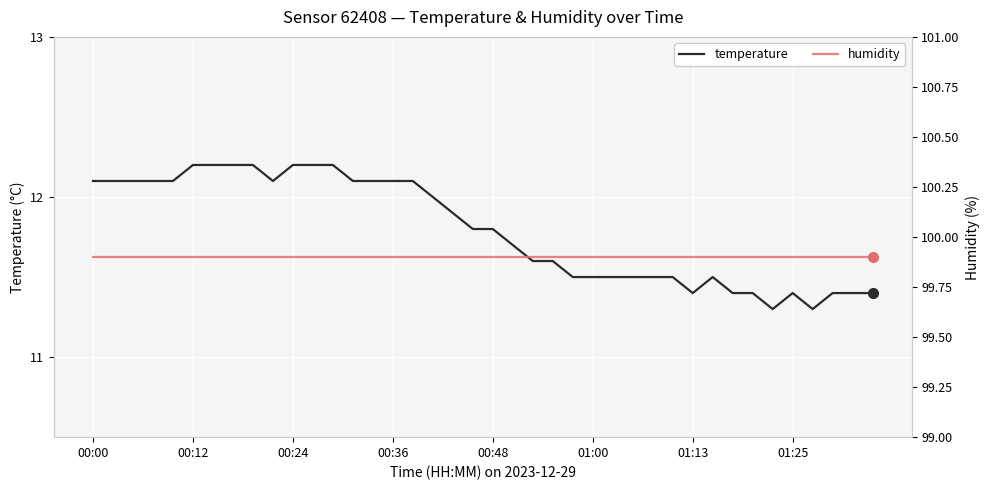

The humidity series shows 136.2 at 12. True or false?

False